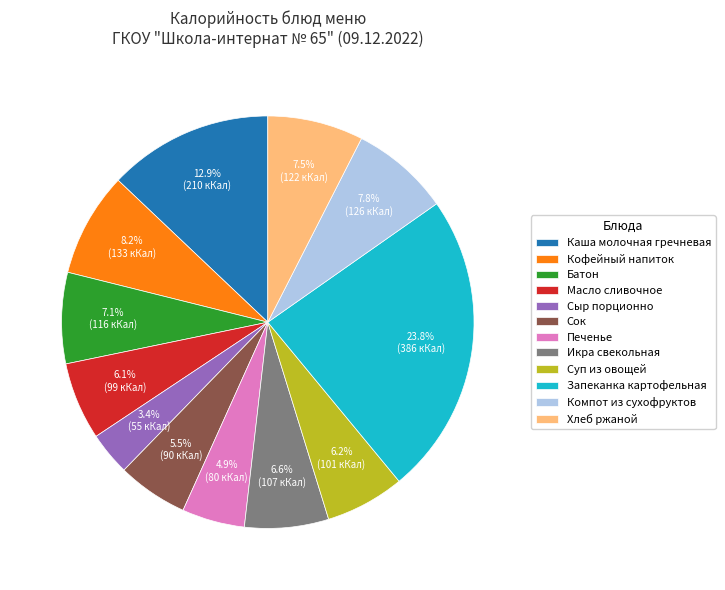

Is the sum of Печенье and Кофейный напиток greater than half?

No